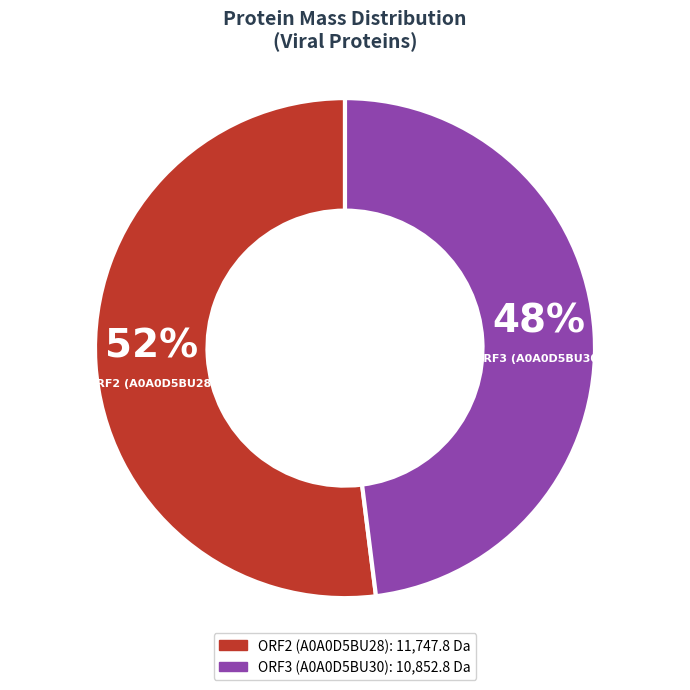

True or false: ORF3 (A0A0D5BU30) accounts for 48% of the total.

True